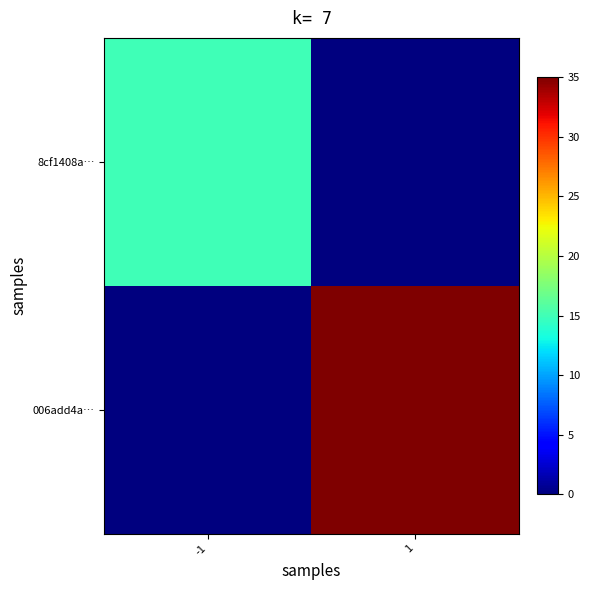

Count the number of data series in this chart.

2